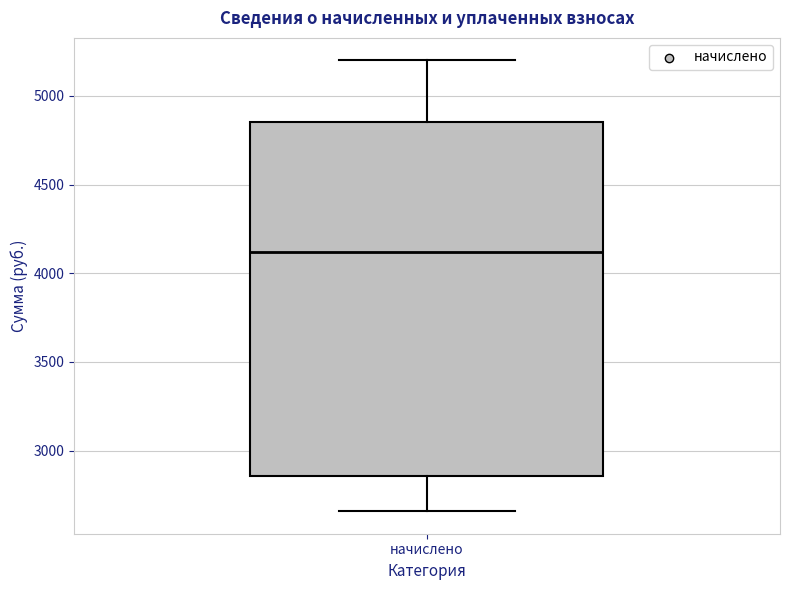

Where does the median line of the box for начислено sit on the y-axis? The values are not printed on the chart, so give them approximately, as read against the axis.

4100